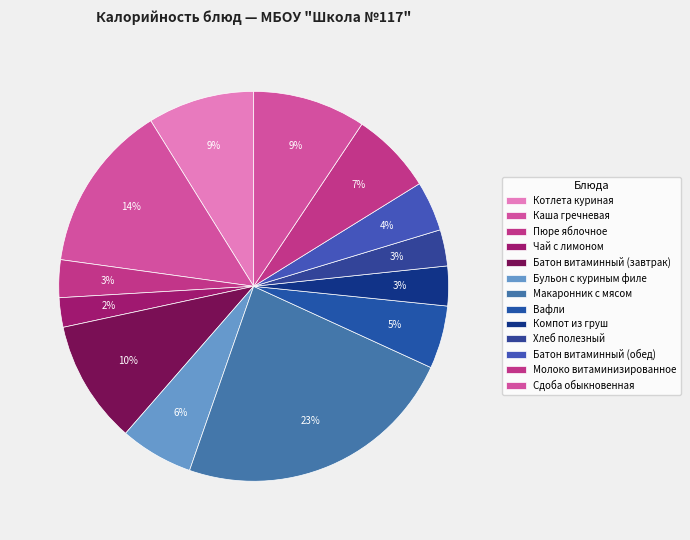

How much of the chart is everything except Молоко витаминизированное?

93.2%